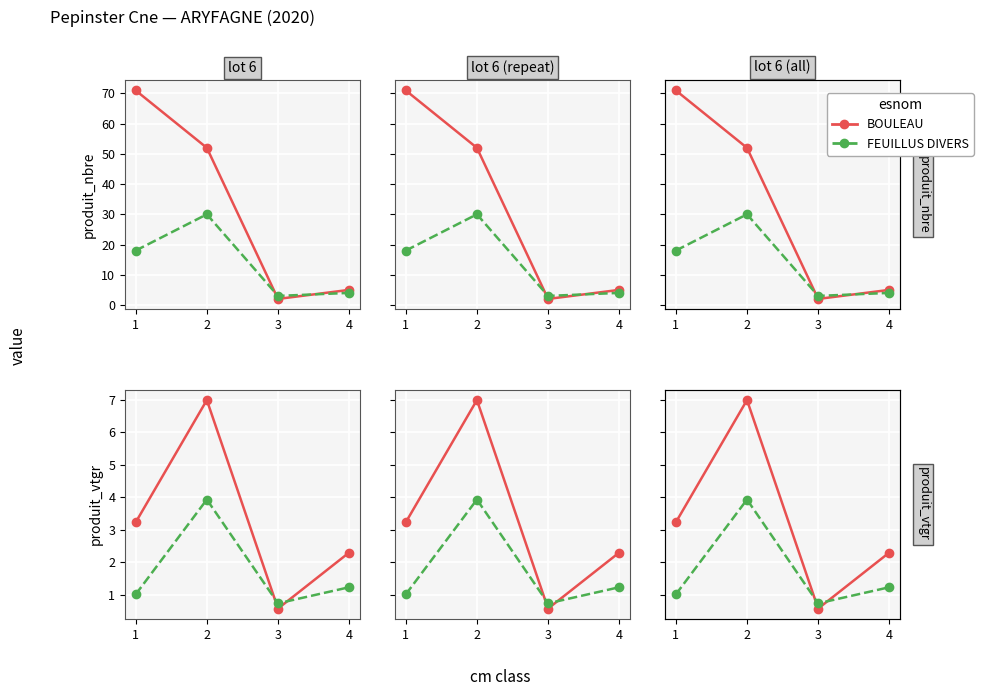

Which has a higher value, 2 or 4?

2